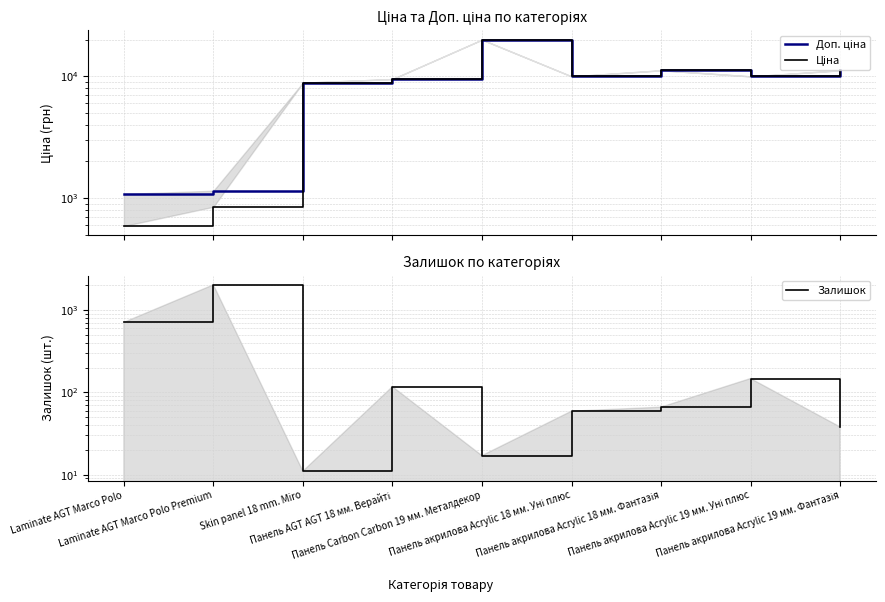

Is it true that Доп. ціна equals 11188.2 at Панель акрилова Acrylic 18 мм. Фантазія?

True